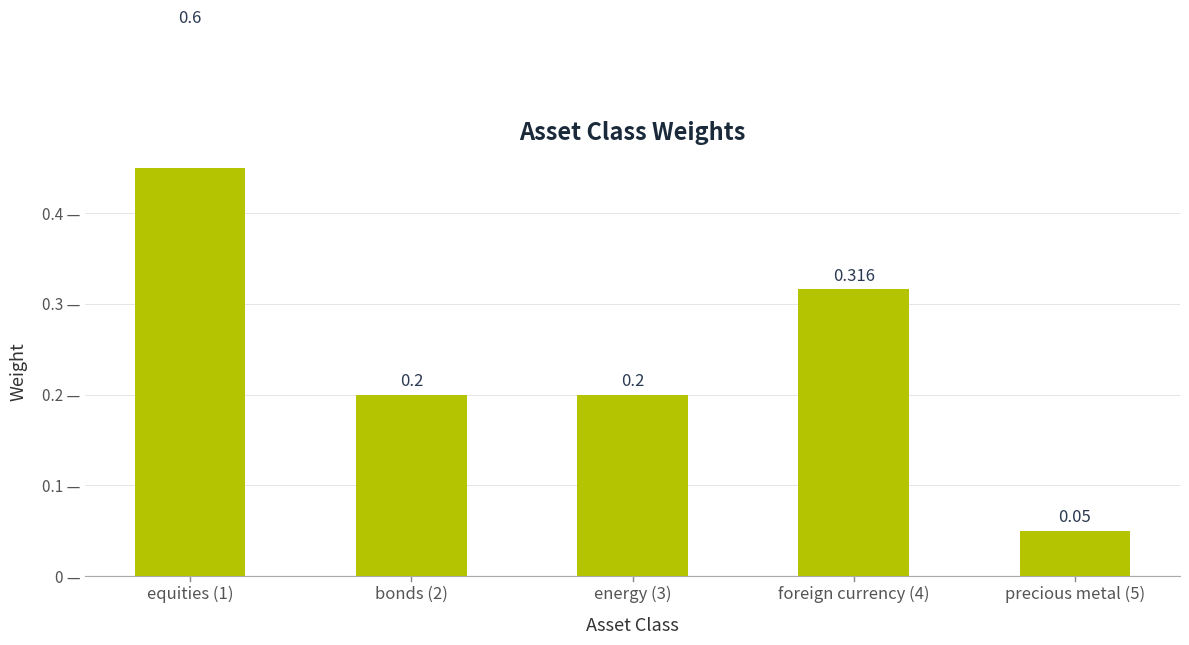

What is the label of the 3rd bar from the left?

energy (3)